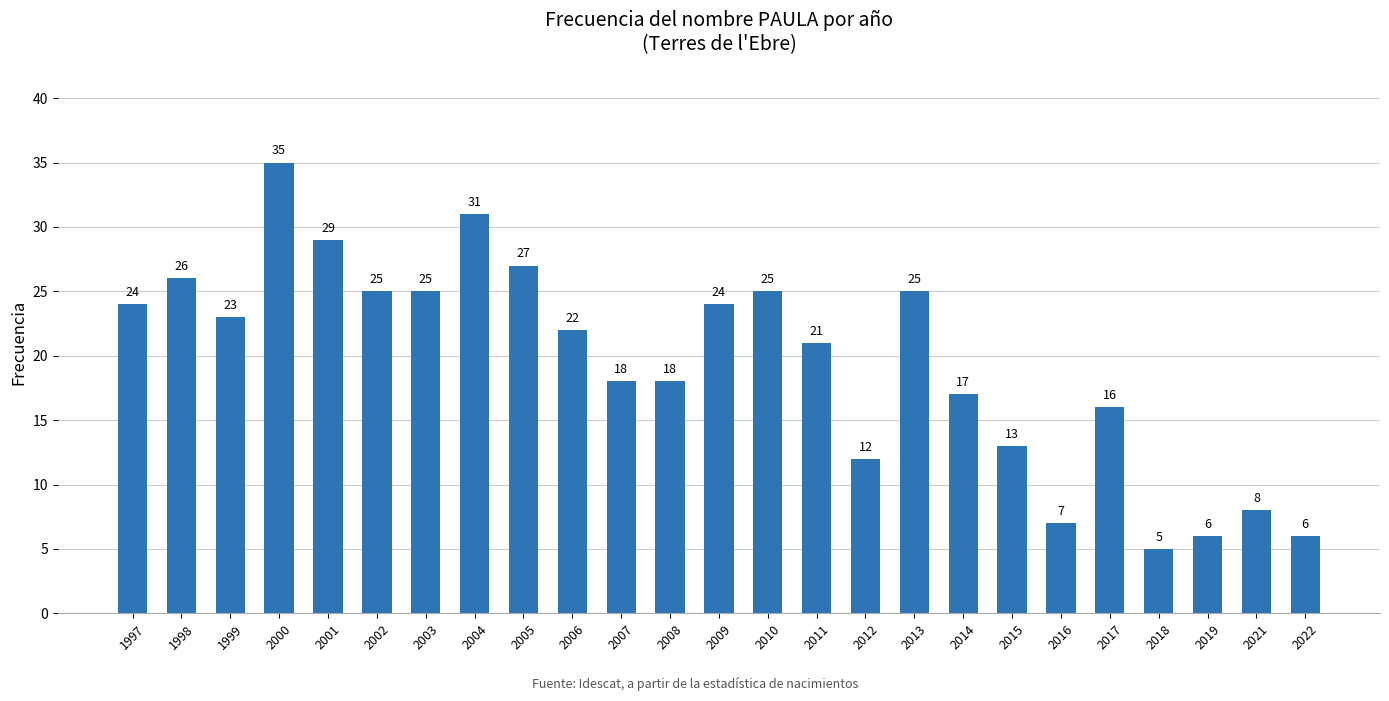

What is the value of the 15th bar from the left?

21